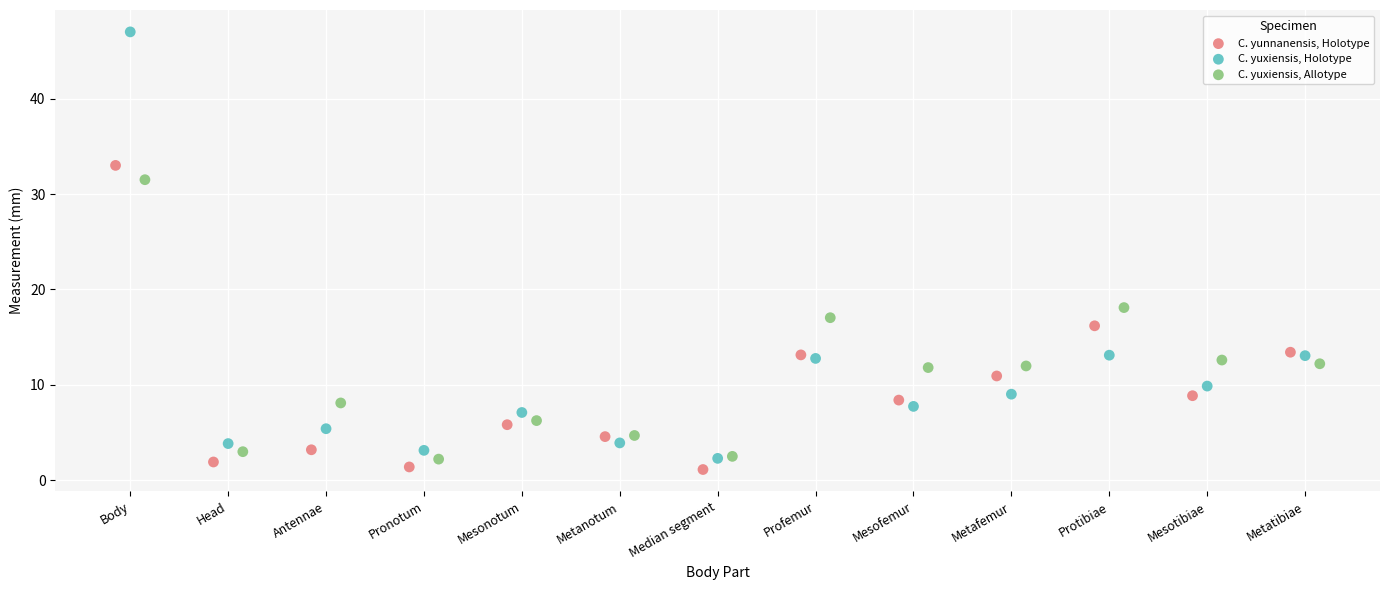

What are all the series names shown in the legend?

C. yunnanensis, Holotype, C. yuxiensis, Holotype, C. yuxiensis, Allotype